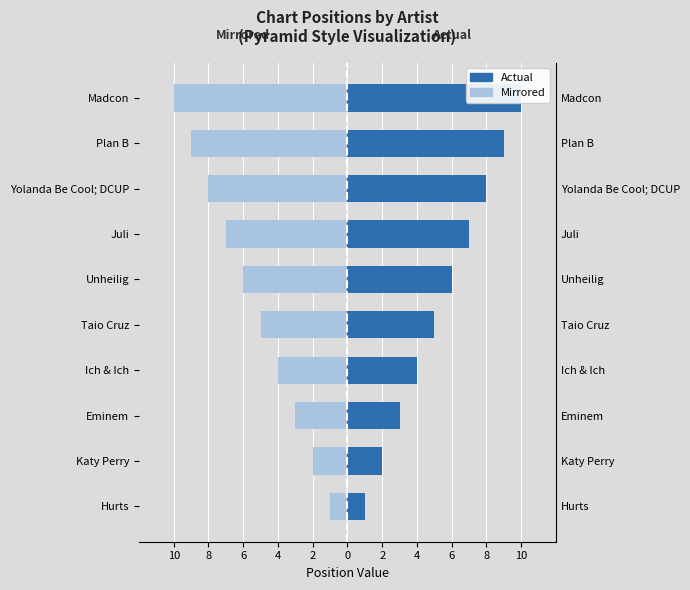

Reading left to right, extract all data points from this chart.

Position (Right): 1	2	3	4	5	6	7	8	9	10
Position (Left): -1	-2	-3	-4	-5	-6	-7	-8	-9	-10